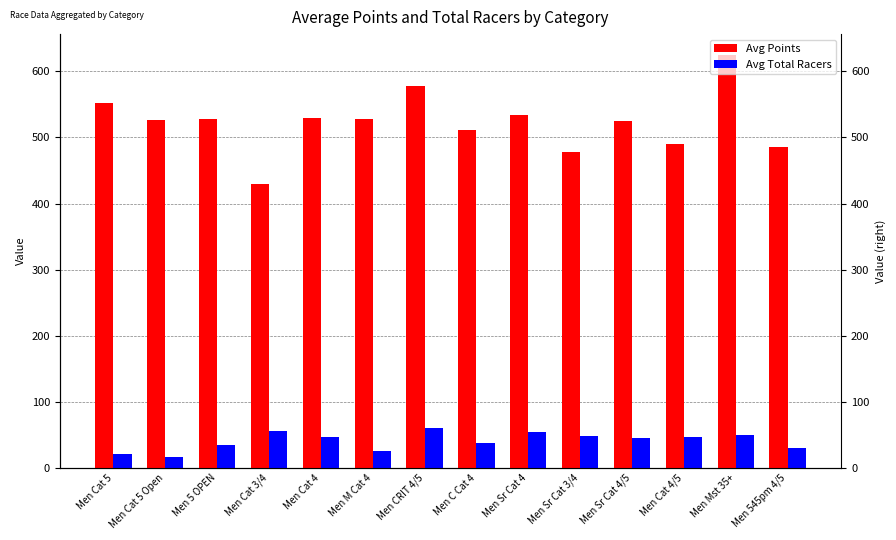

What is the difference between the maximum and second lowest values in the Avg Total Racers series?

39.2